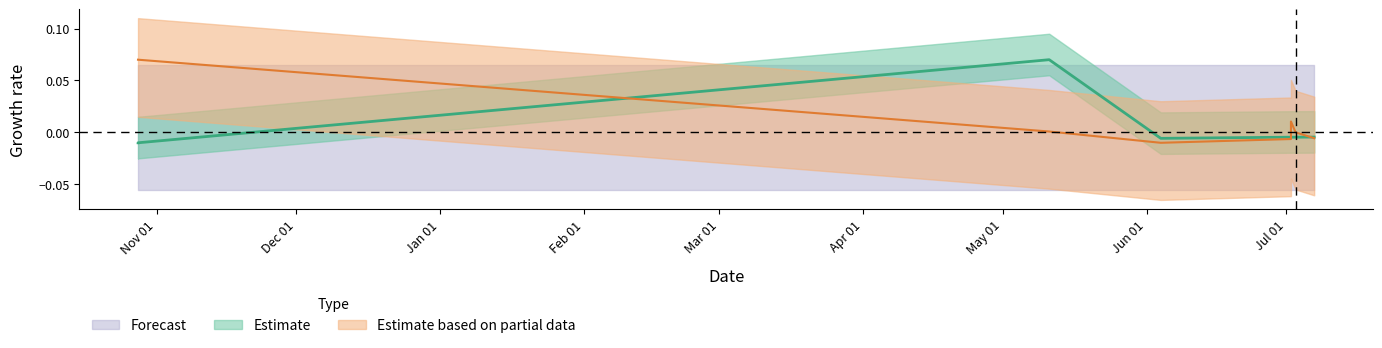

The Estimate based on partial data series shows 0.0 at 2020-07-02. True or false?

True